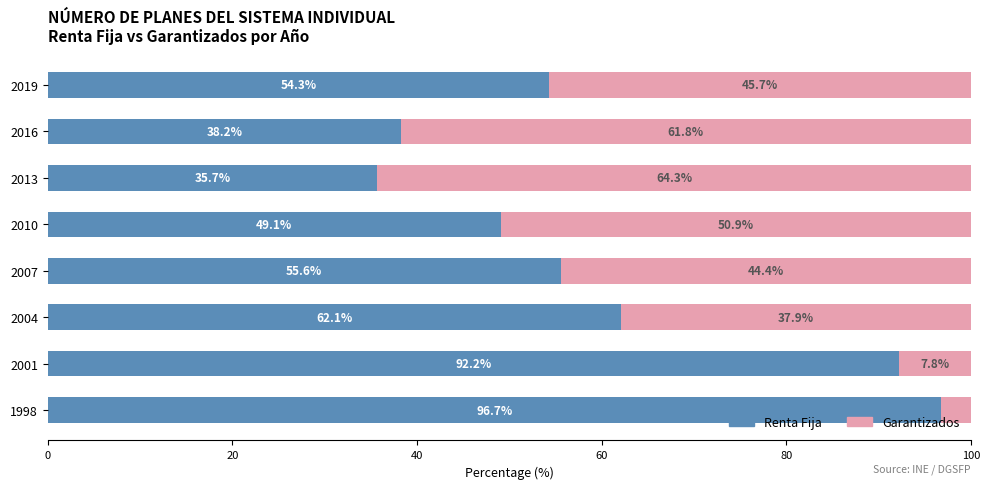

What is the difference between the second highest and second lowest values in the Renta Fija series?

53.9